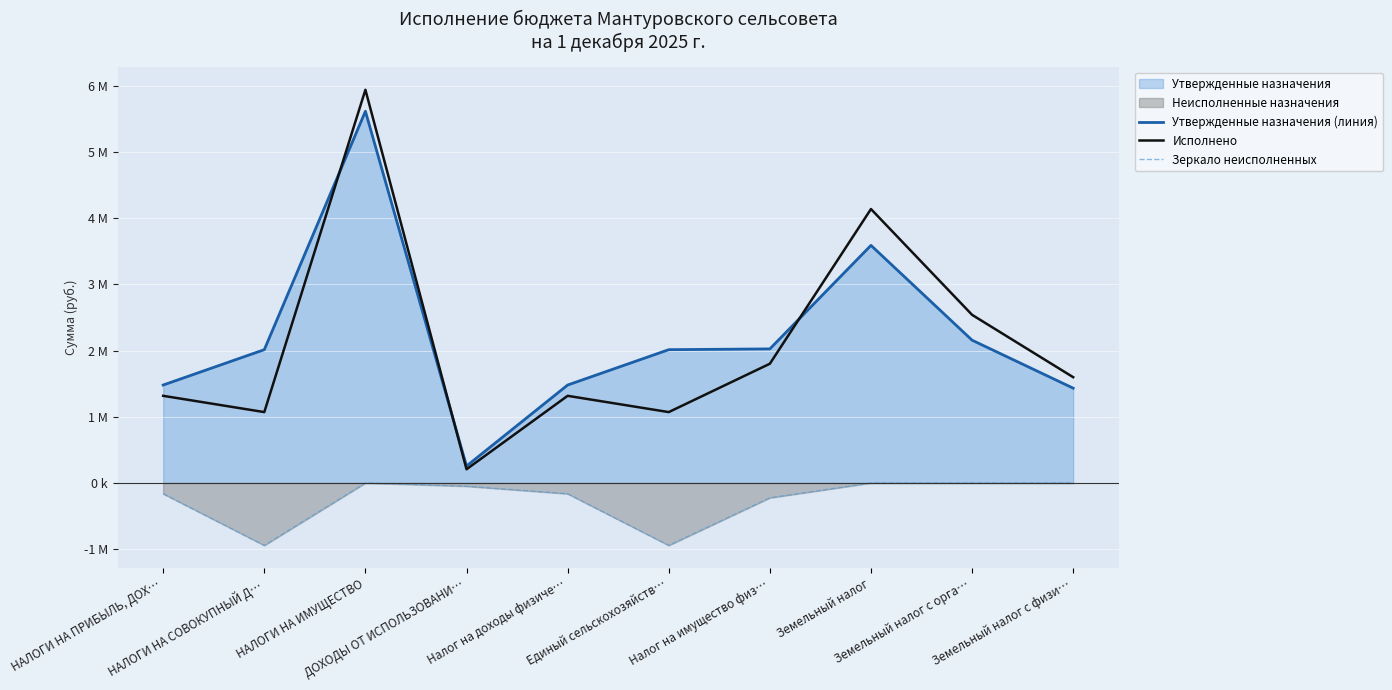

At which label does Утвержденные назначения (линия) first exceed 2014563?

НАЛОГИ НА ИМУЩЕСТВО